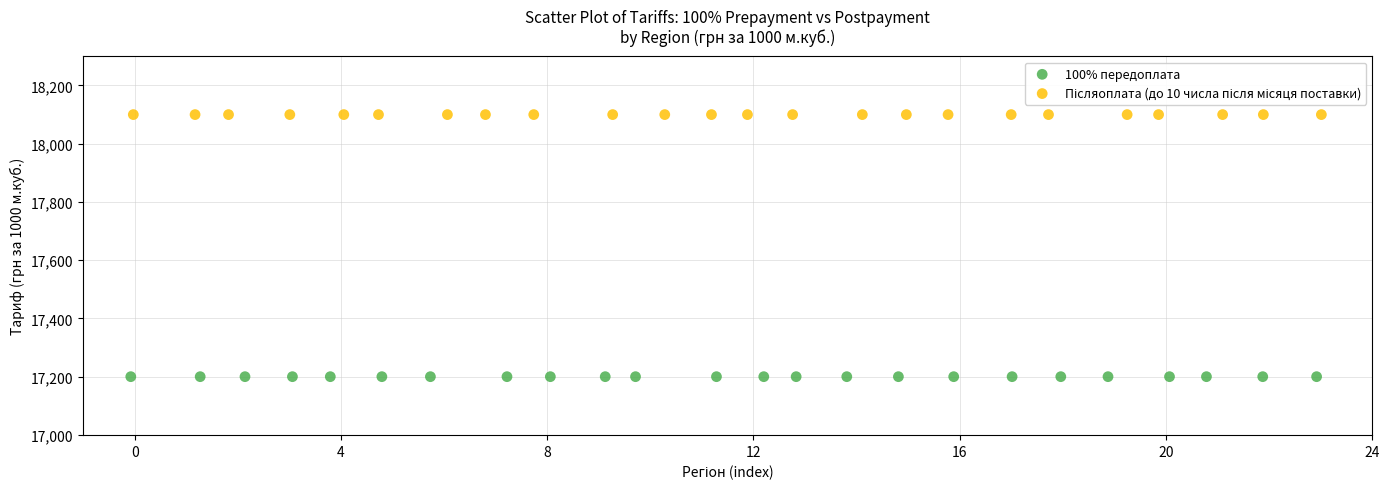

Which series reaches the minimum Y coordinate?

100% передоплата